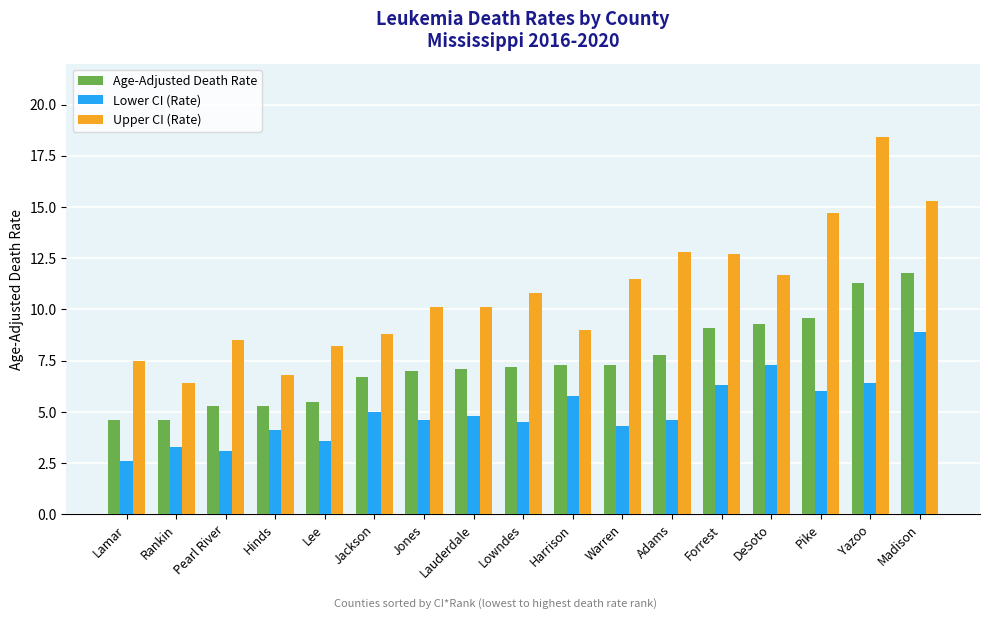

What is the maximum value shown in the chart?

18.4